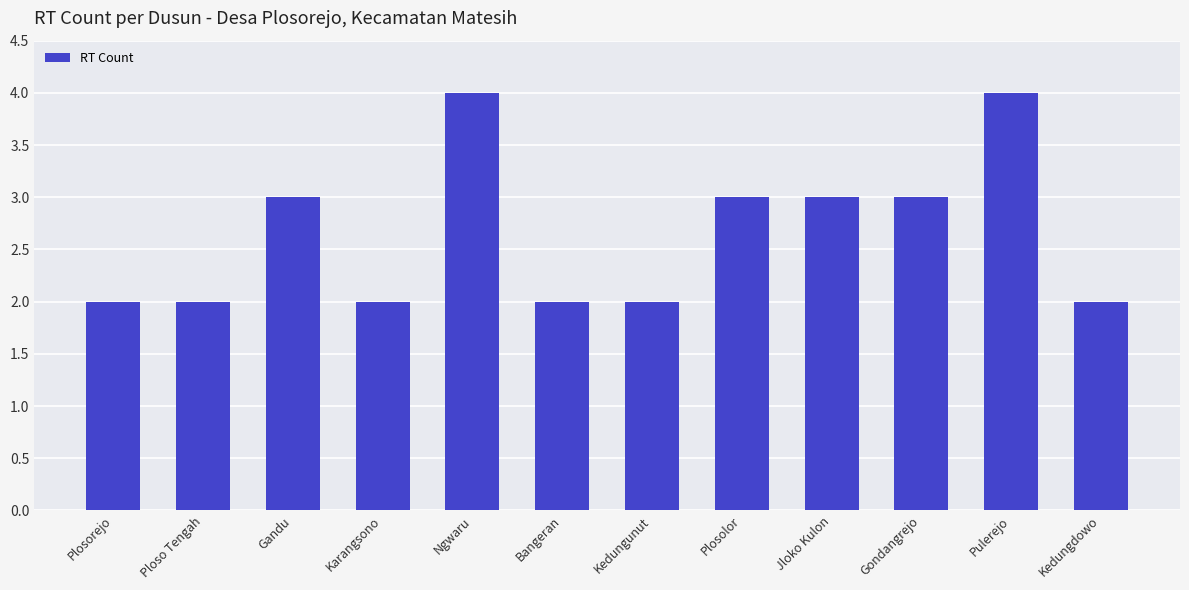

What position from the right is Pulerejo?

2